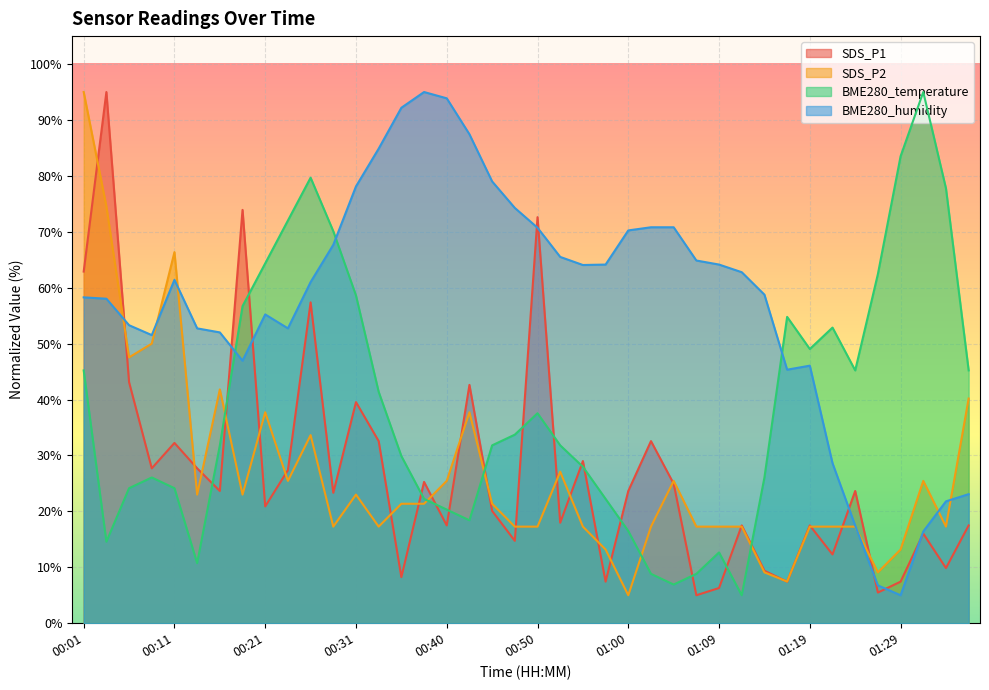

What are all the series names shown in the legend?

SDS_P1, SDS_P2, BME280_temperature, BME280_humidity